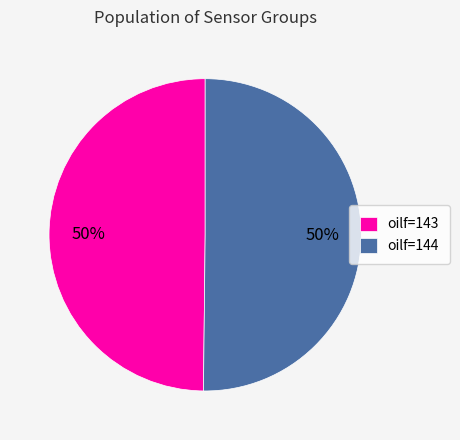

Is the sum of oilf=143 and oilf=144 greater than half?

Yes